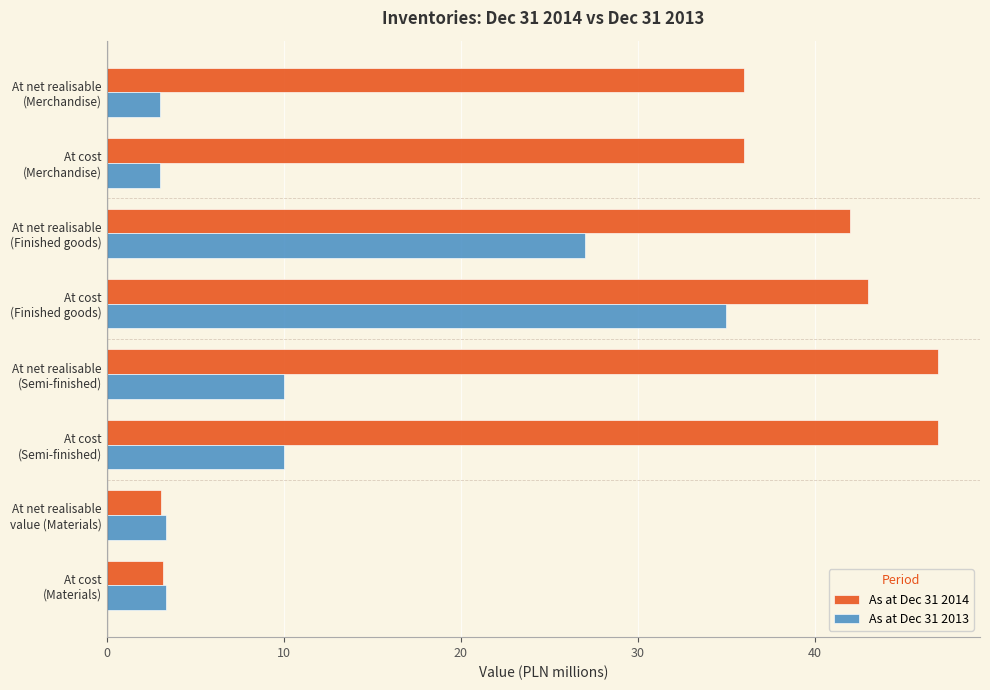

Rank the series by their maximum value, from lowest to highest.

As at Dec 31 2013, As at Dec 31 2014